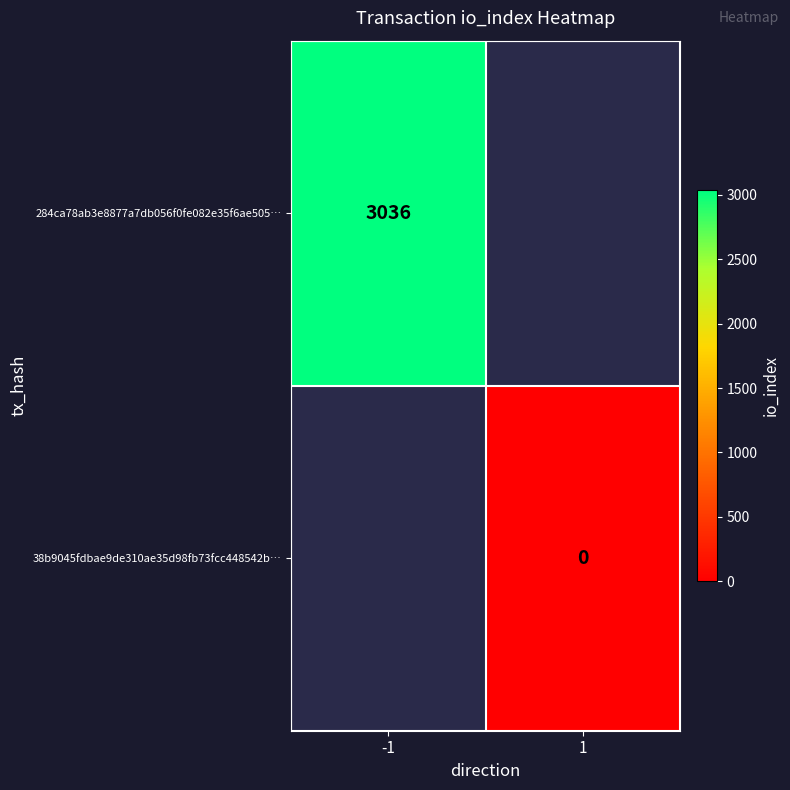

Rank the series by their average value, from highest to lowest.

284ca78ab3e8877a7db056f0fe082e35f6ae505…, 38b9045fdbae9de310ae35d98fb73fcc448542b…